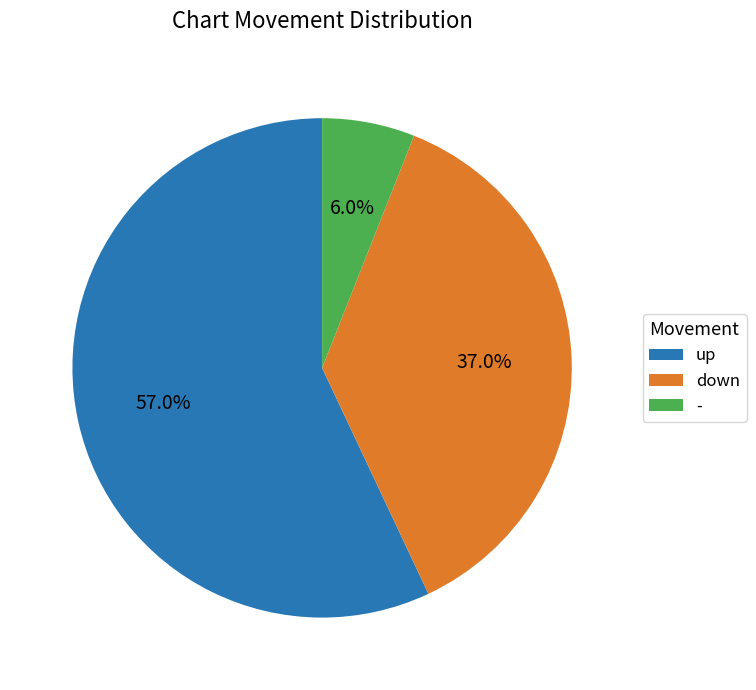

Which category has the smallest portion of the pie?

-